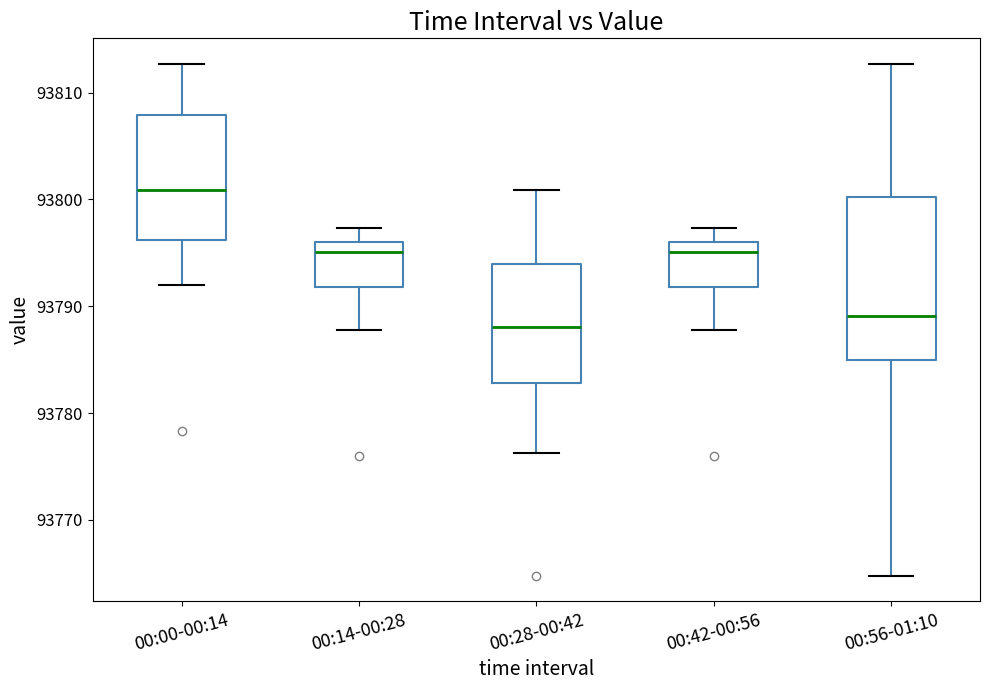

Where does the median line of the box for 00:00-00:14 sit on the y-axis? The values are not printed on the chart, so give them approximately, as read against the axis.

93801